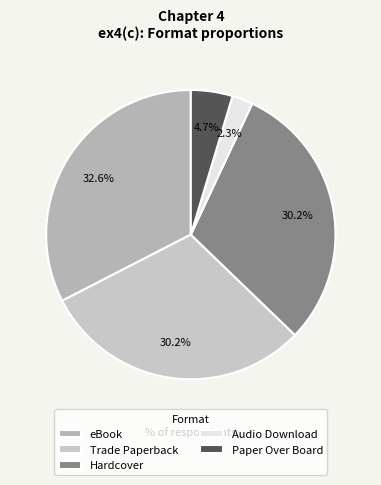

True or false: Audio Download accounts for 6% of the total.

False